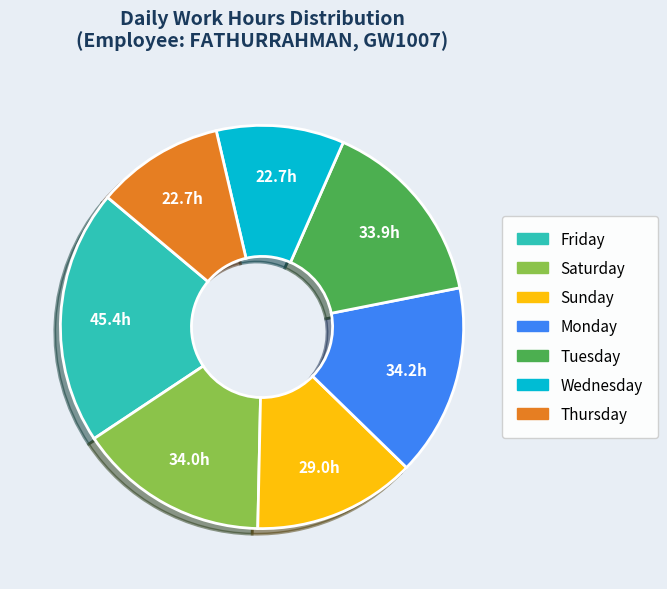

Is there any slice that represents more than half of the pie?

No